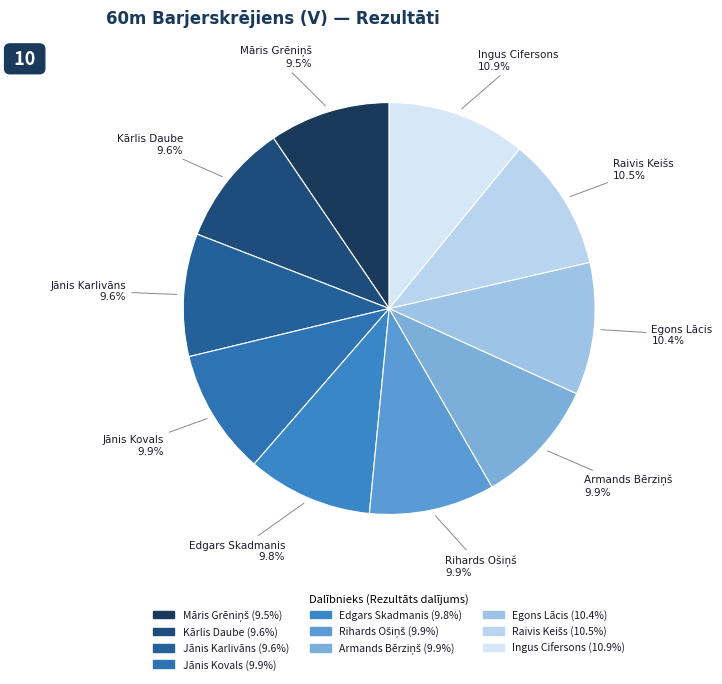

Does Jānis Kovals represent more than half of the total?

No